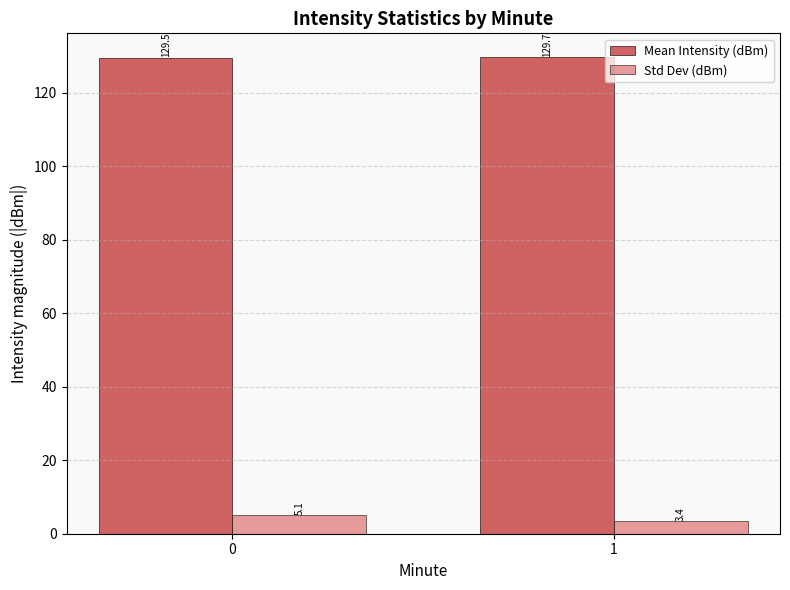

Reading left to right, what are all the values shown in this chart?

Mean Intensity (dBm): 0=129.5	1=129.7
Std Dev (dBm): 0=5.1	1=3.4